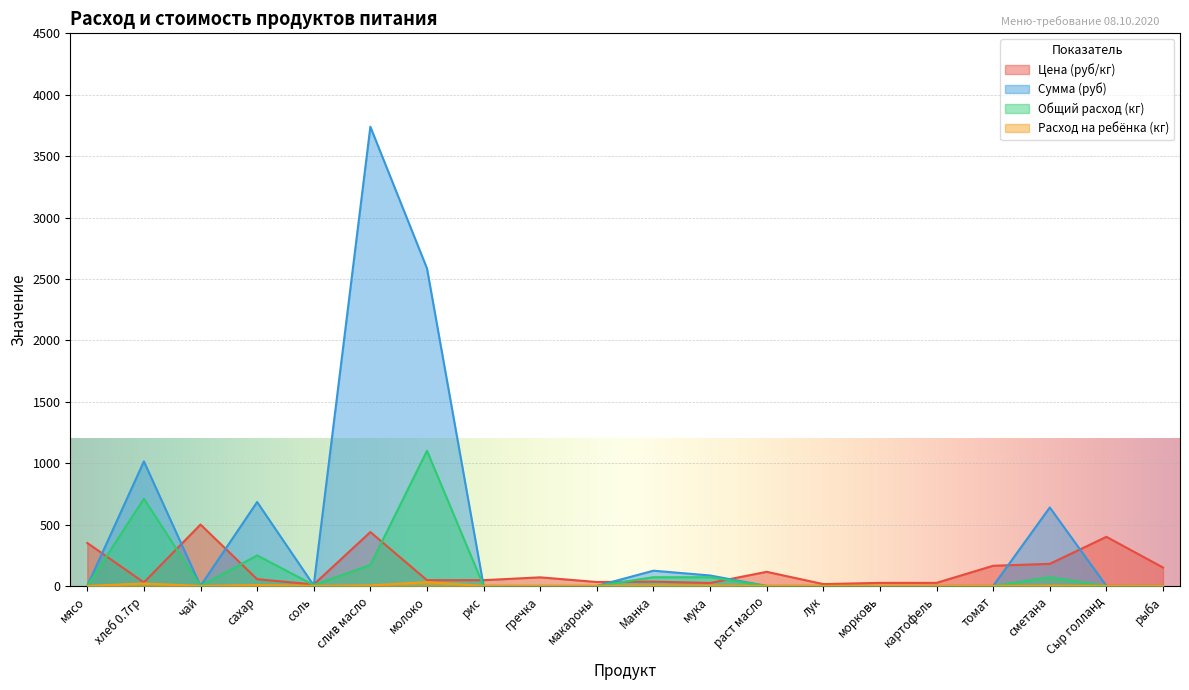

At which label does Общий расход (кг) reach its peak?

молоко